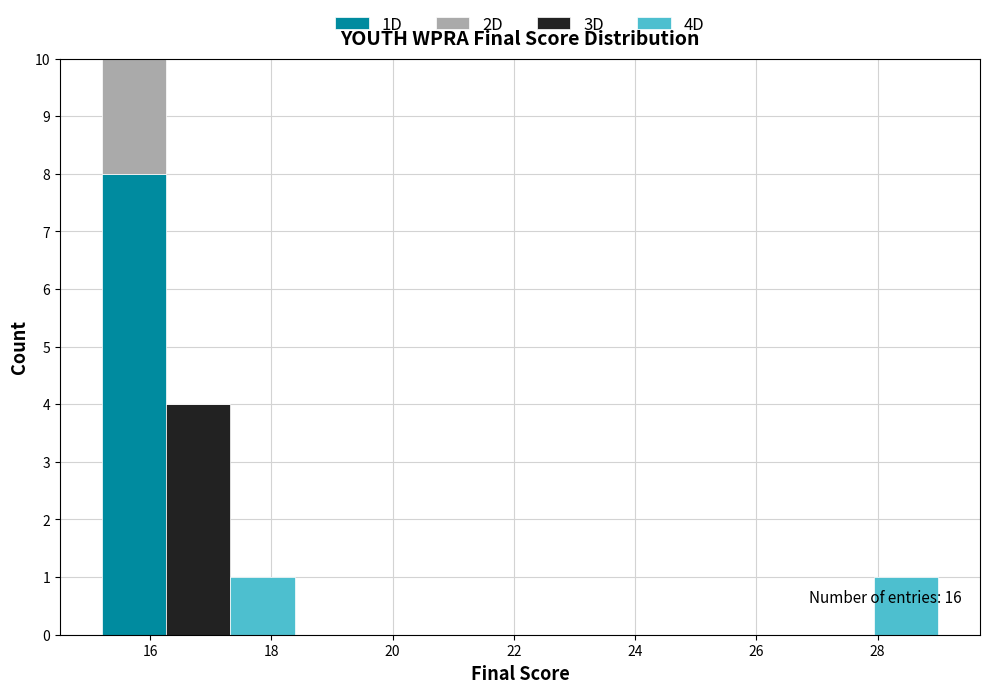

Which range on the x-axis has the tallest stacked bar (by total height)?

15.2 to 16.2